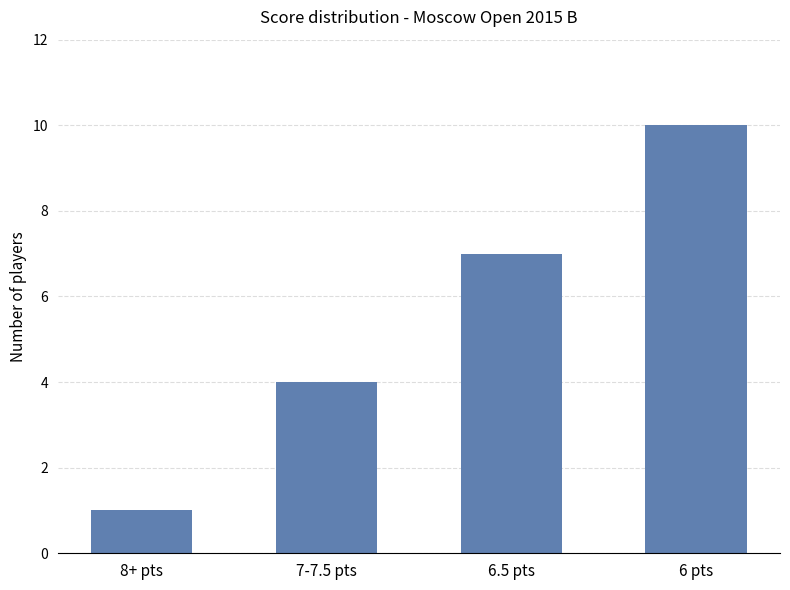

List the labels in order of value, largest first.

6 pts, 6.5 pts, 7-7.5 pts, 8+ pts